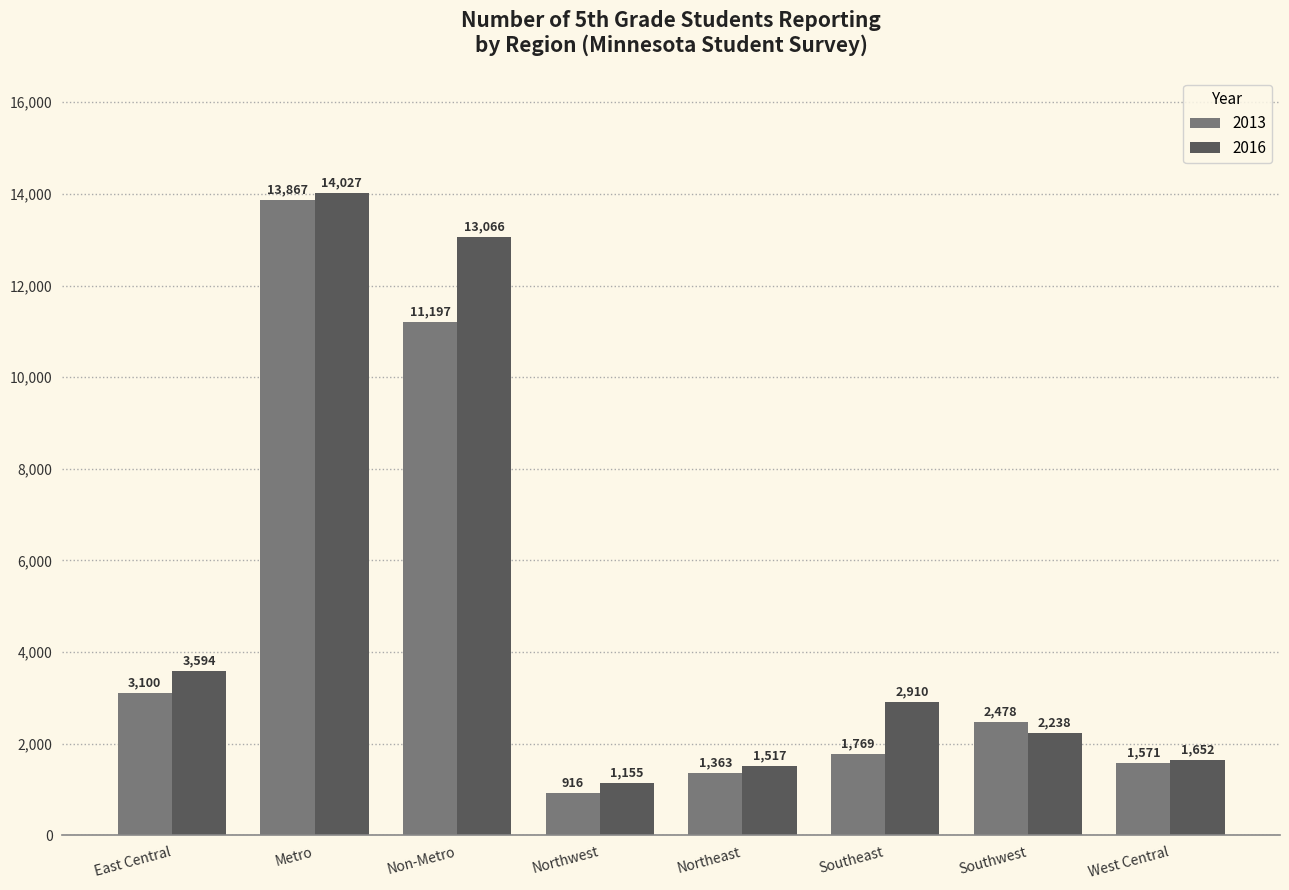

Which series has the widest spread of values?

2013